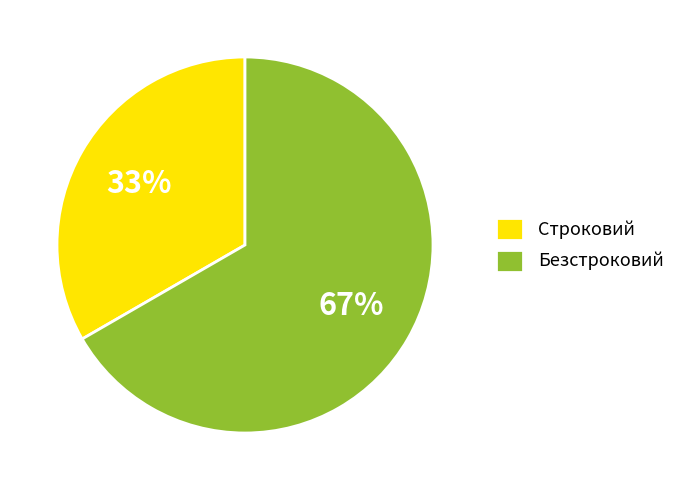

How many segments does this pie chart have?

2